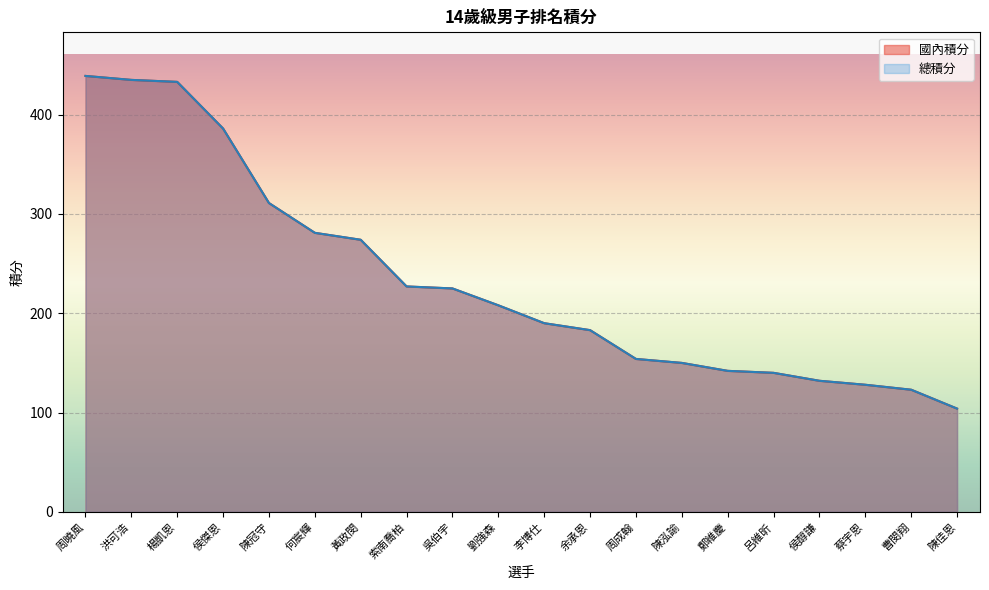

What position from the left is 劉強森?

10